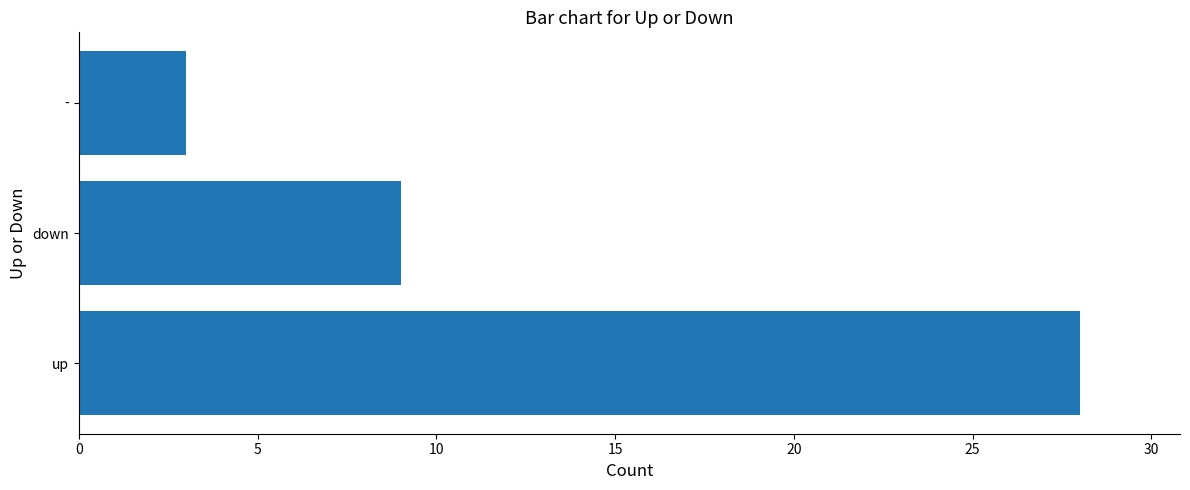

At which label is the value closest to 15?

down